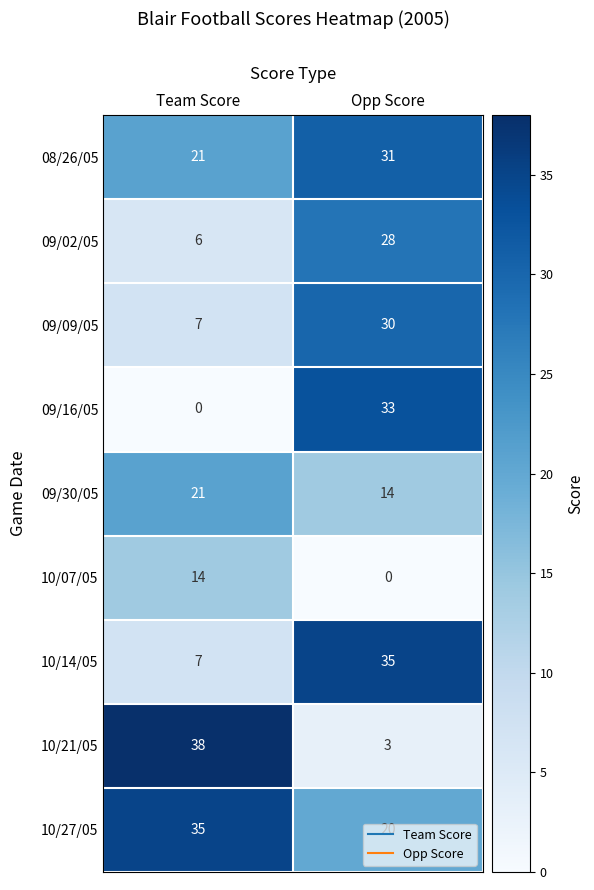

At which category is the sum across all series the highest?

Opp Score